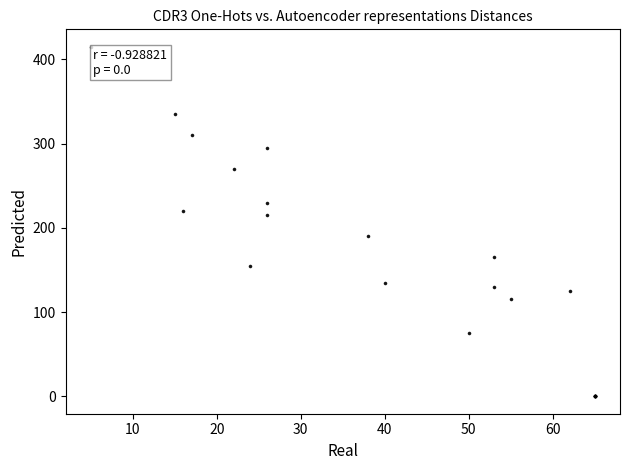

What Y value in the scatter plot is closest to 207?

215.0